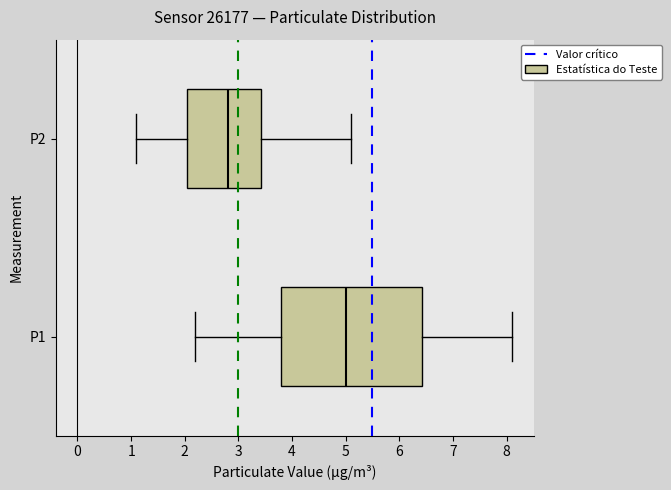

Where is the left edge of the box for P2 on the x-axis? The values are not printed on the chart, so give them approximately, as read against the axis.

2.1